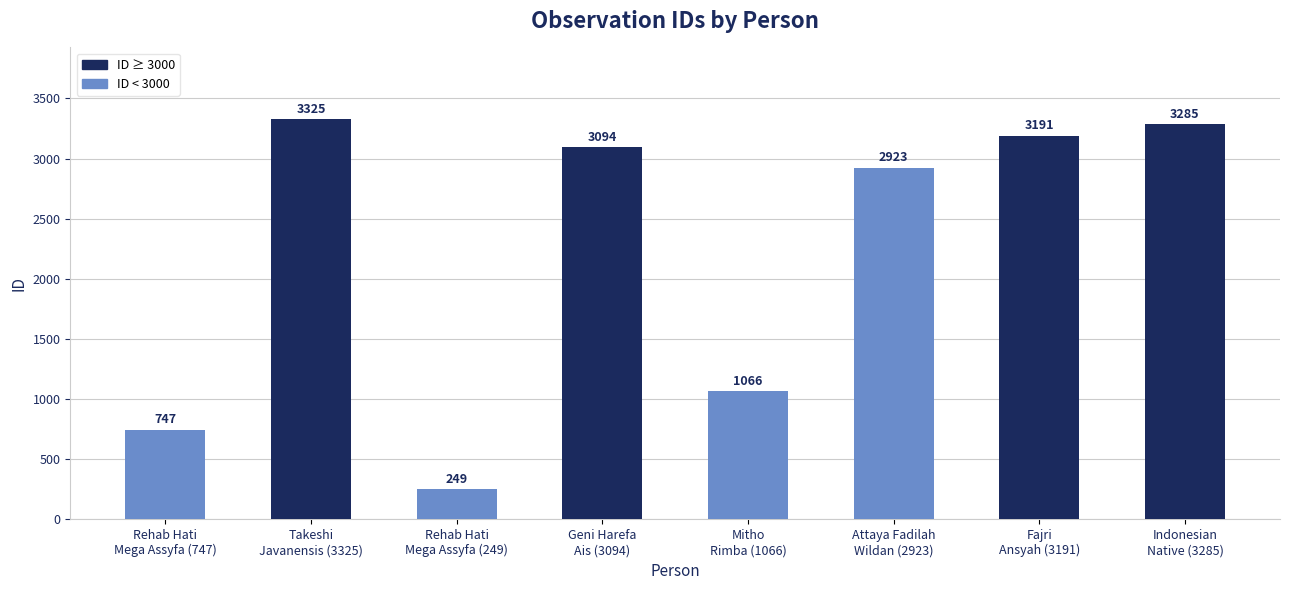

How many distinct data groups are displayed?

1